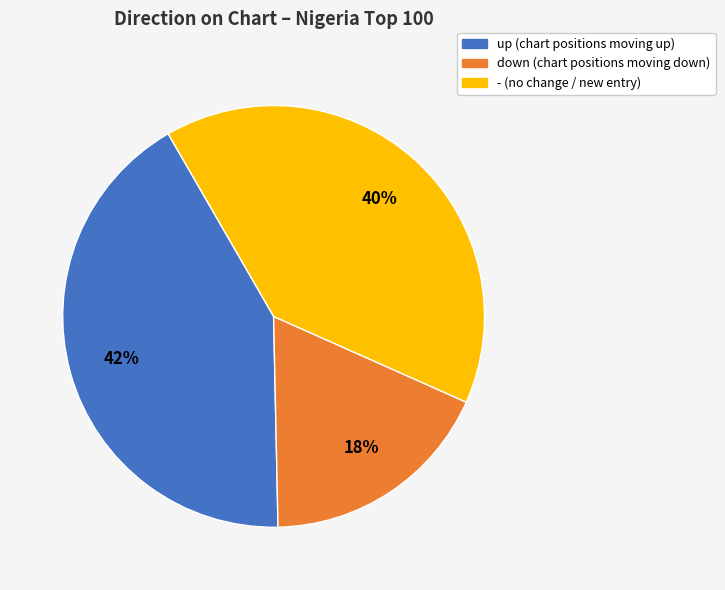

Is there a majority slice in this chart?

No